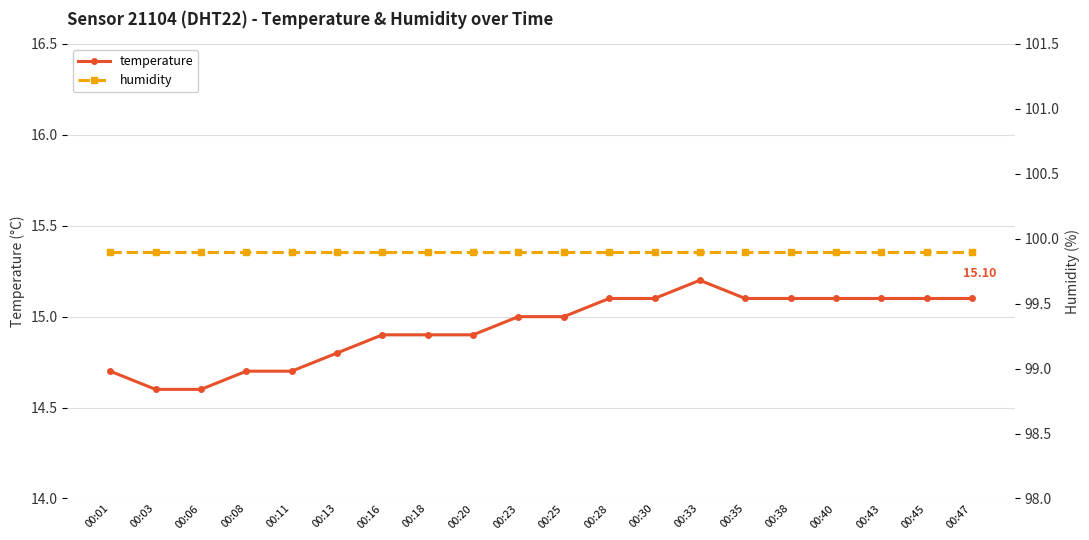

True or false: temperature and humidity intersect in this chart.

False